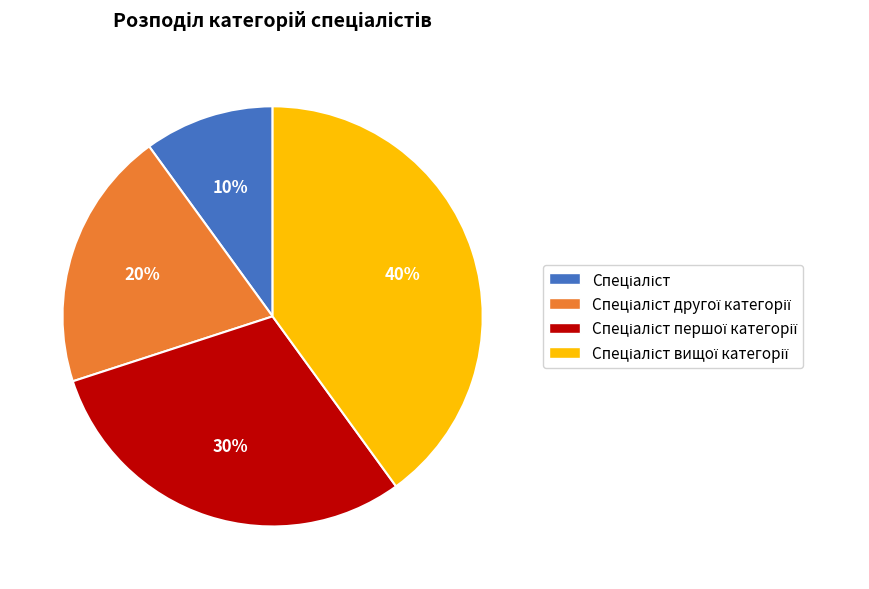

Is there any slice that represents more than half of the pie?

No